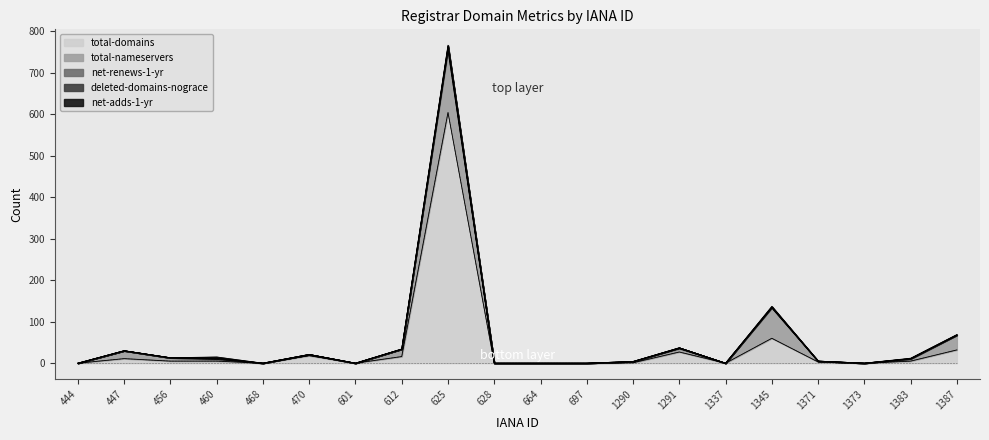

What is the sum of all net-renews-1-yr values?

17